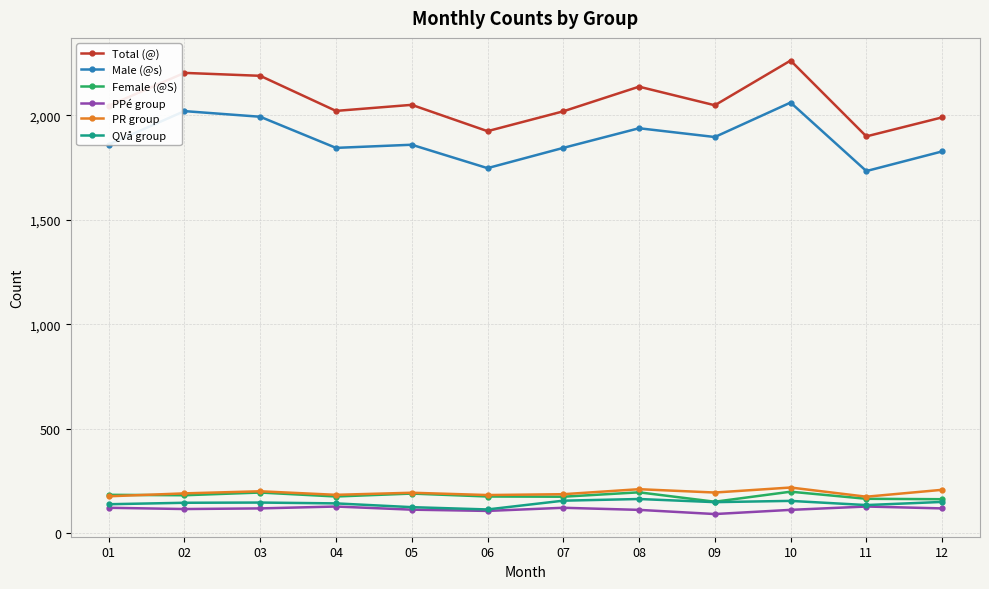

True or false: Female (@S) has more than 1 points higher than both neighbors.

True